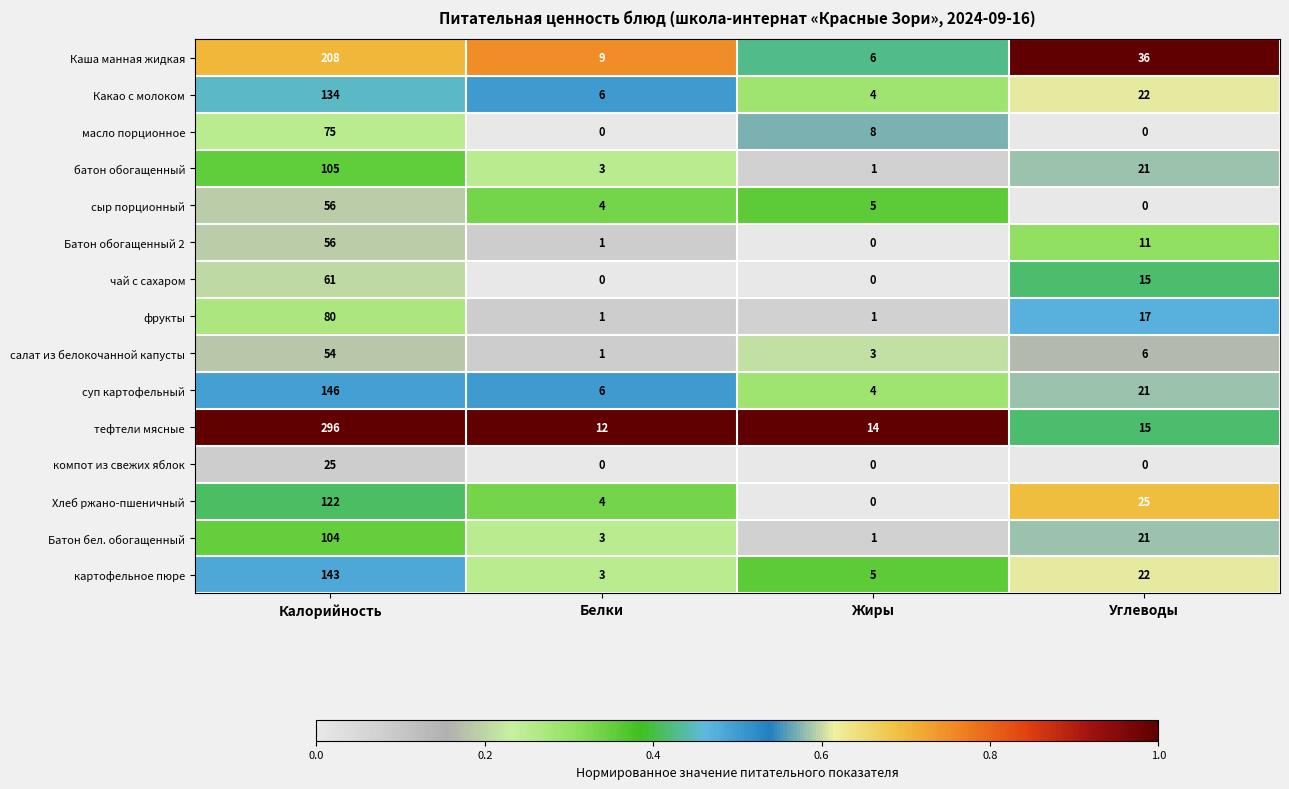

Which series changed the most between Белки and Углеводы?

Каша манная жидкая